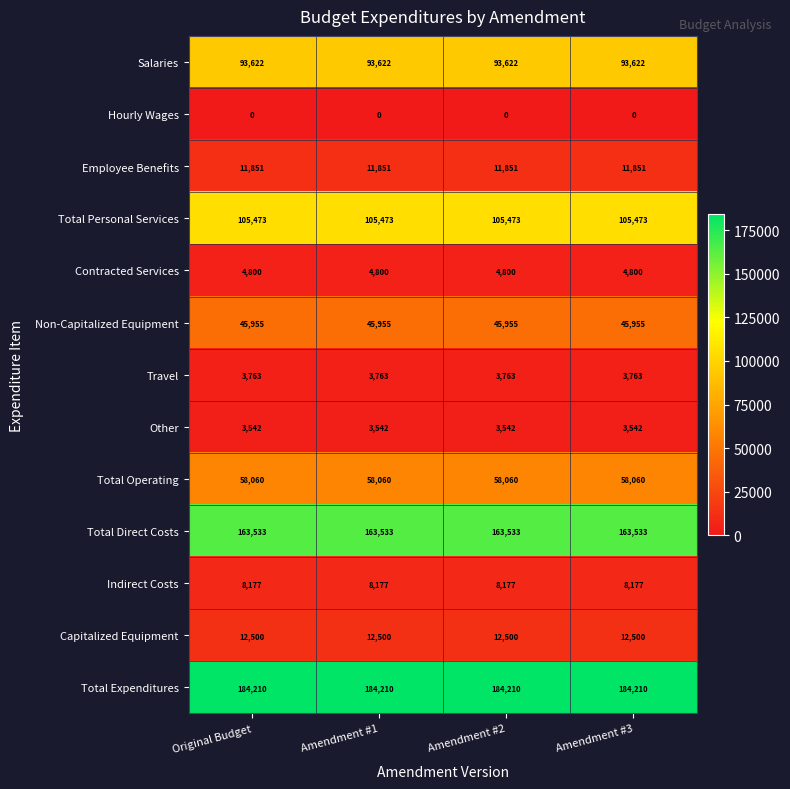

Which series has the largest total across all categories?

Total Expenditures